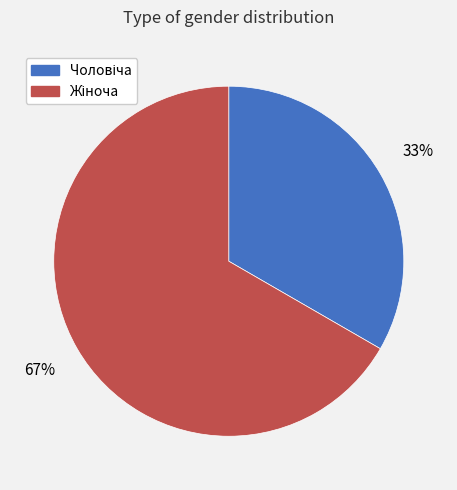

To the nearest percent, what is the average slice percentage?

50%